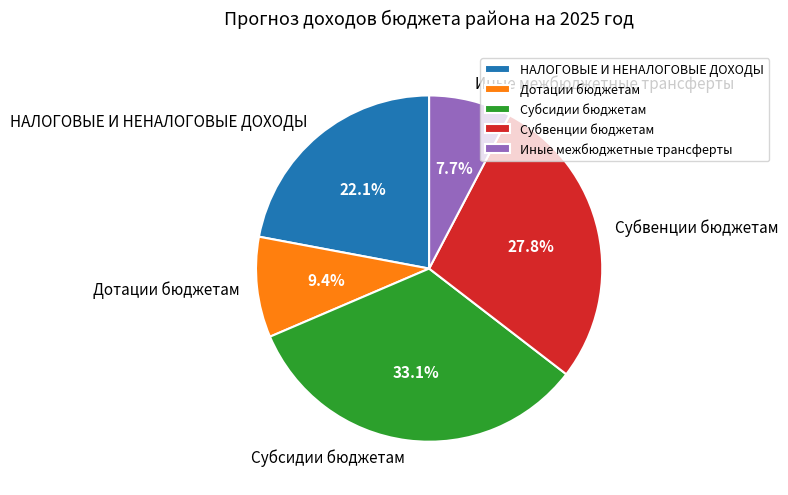

Which has a higher value, Субвенции бюджетам or Дотации бюджетам?

Субвенции бюджетам